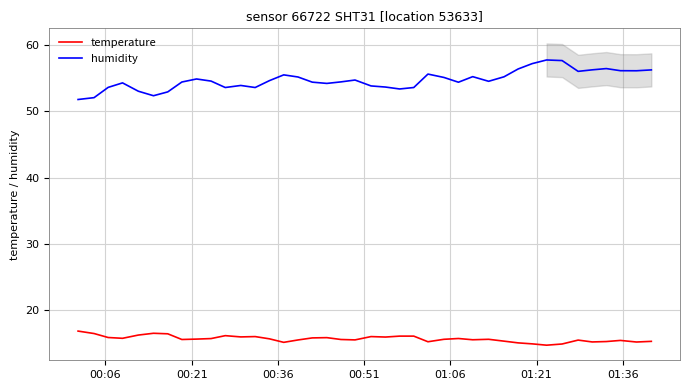

What is the maximum value for humidity?

57.8